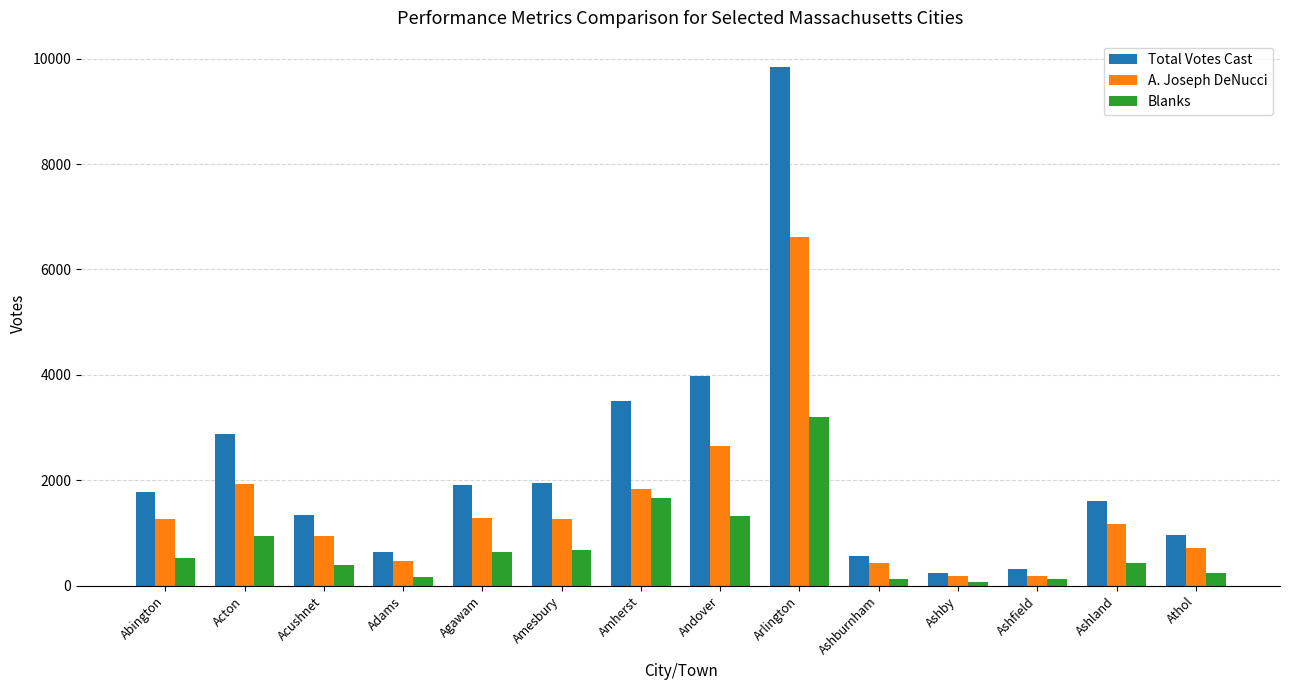

How many data points does each series have?

14